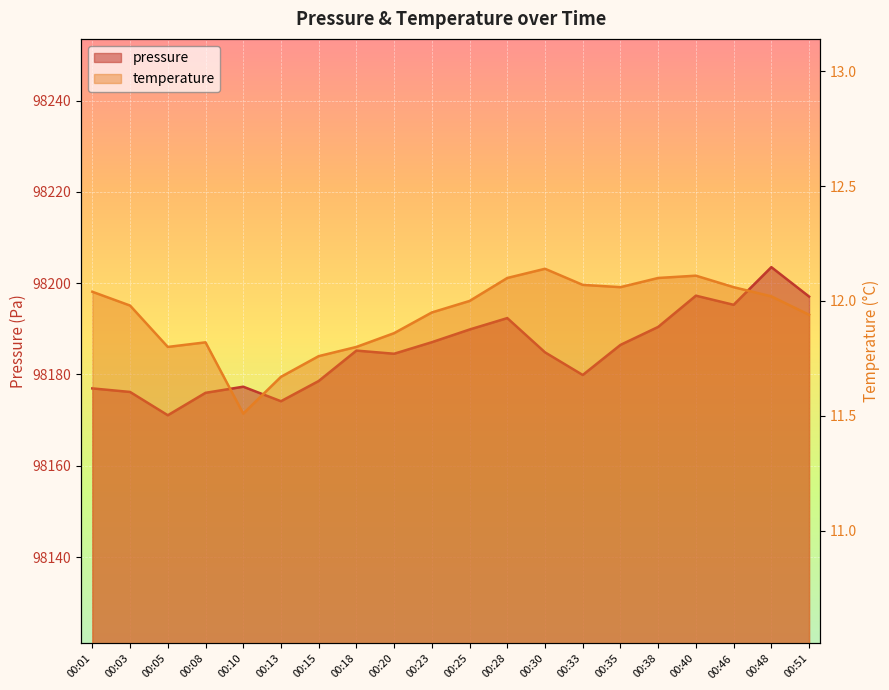

What is the value of the temperature point at the 13th from the left?

12.1